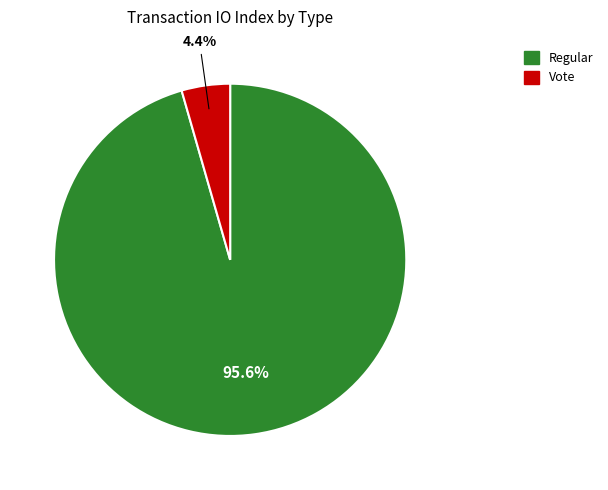

Which has a higher value, Regular or Vote?

Regular